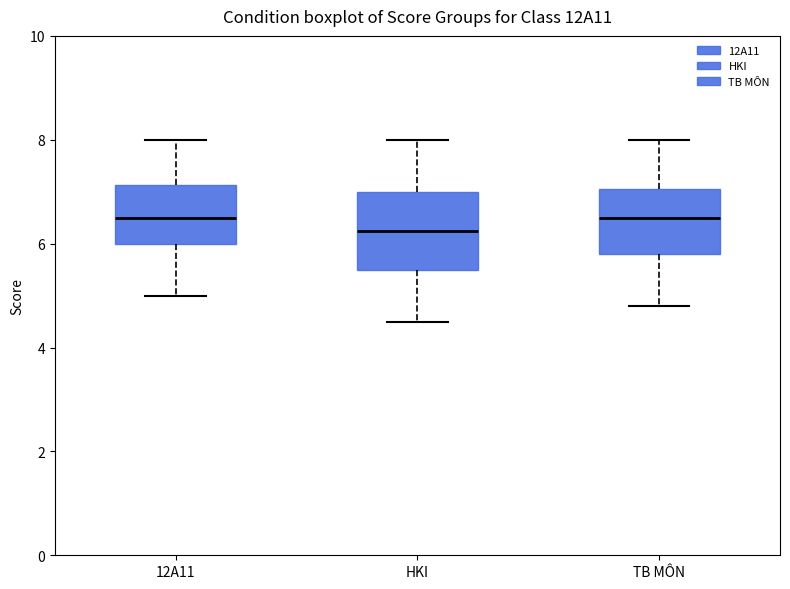

Where is the upper edge of the box for TB MÔN on the y-axis? The values are not printed on the chart, so give them approximately, as read against the axis.

7.0